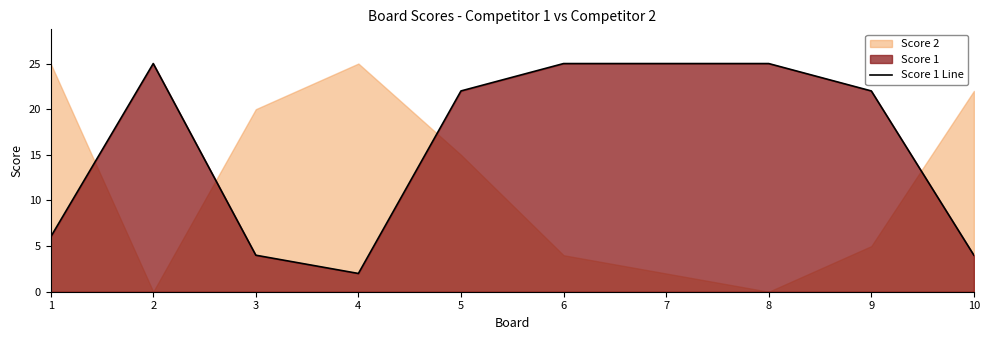

Reading left to right, list all the values displayed in this chart.

6	25	4	2	22	25	25	25	22	4